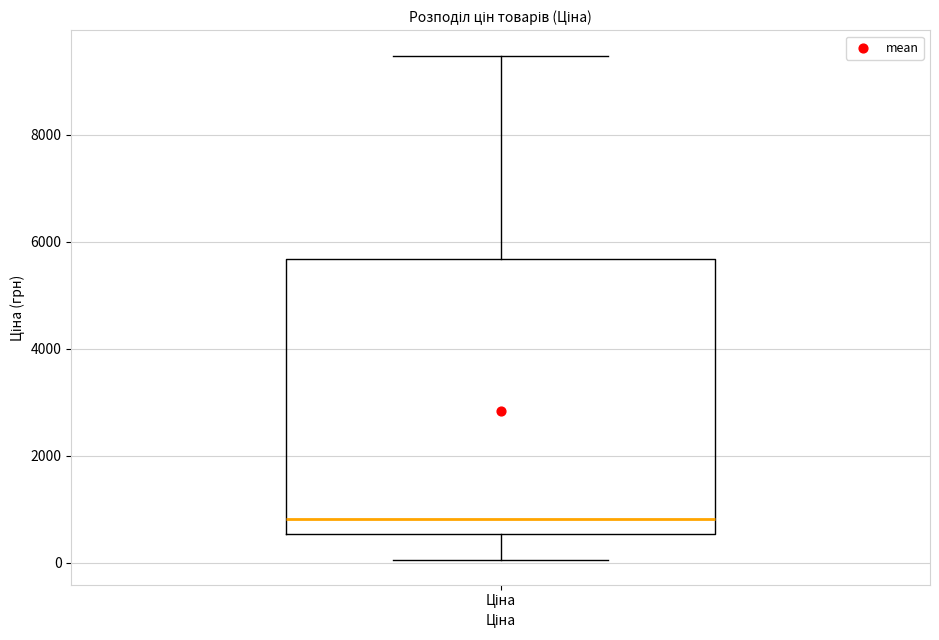

Transcribe this box plot: give where the median line is, the range the box spans, and where the two whiskers end, as read against the y-axis. The values are not printed on the chart, so give them approximately, as read against the axis.

median 800, box 600 to 5600, whiskers 0 to 9400